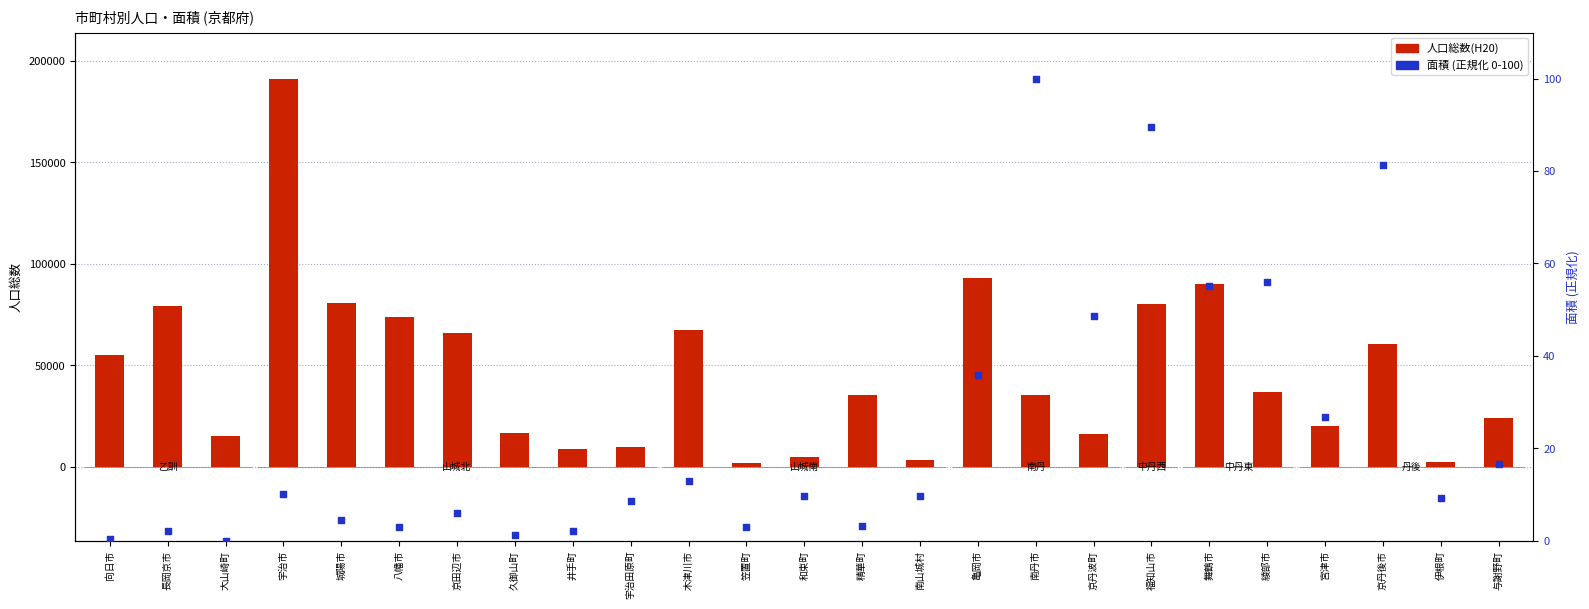

Is the value of 面積 (正規化 0-100) at 井手町 greater than the value of 人口総数(H20) at 久御山町?

No